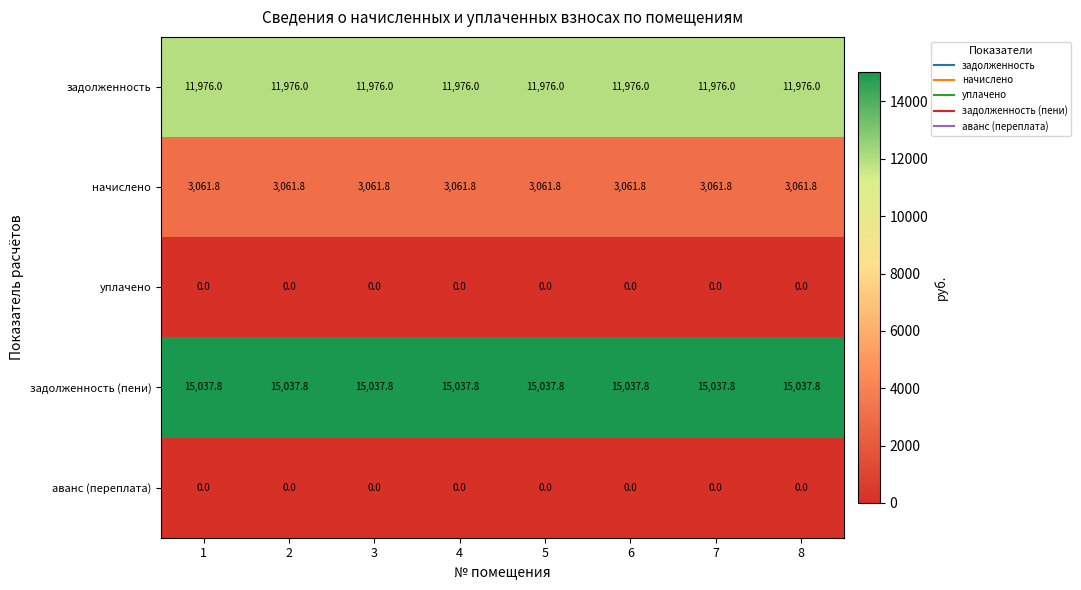

What is the spread (max minus min) of values at 5?

15037.8